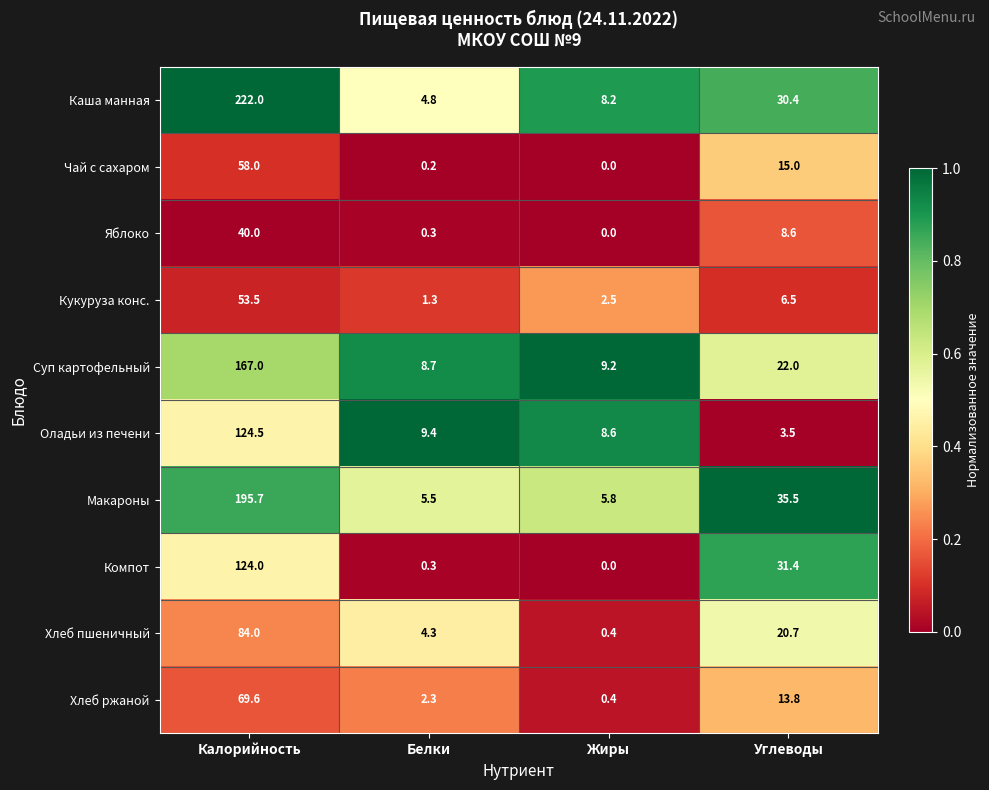

Which category has the highest value across all series?

Калорийность